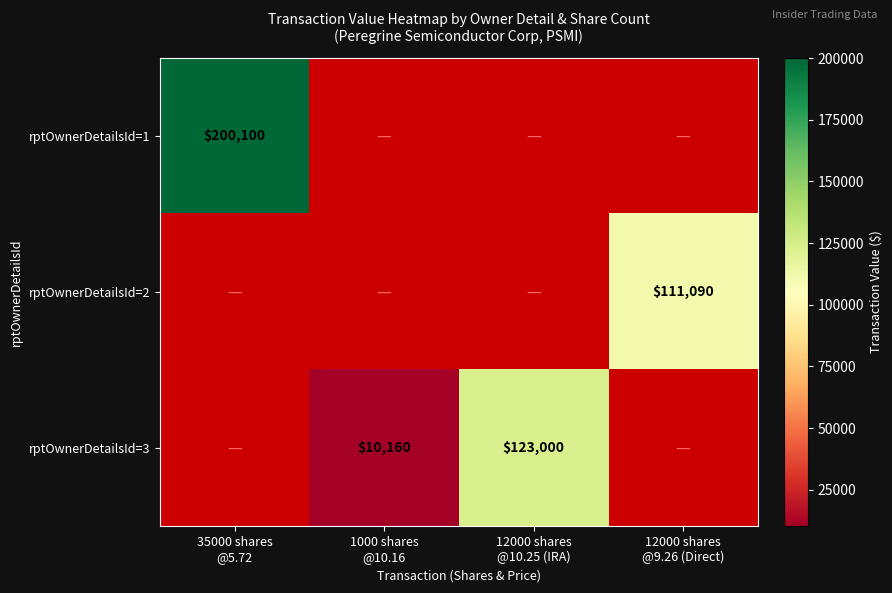

What is the greatest value displayed?

200100.0